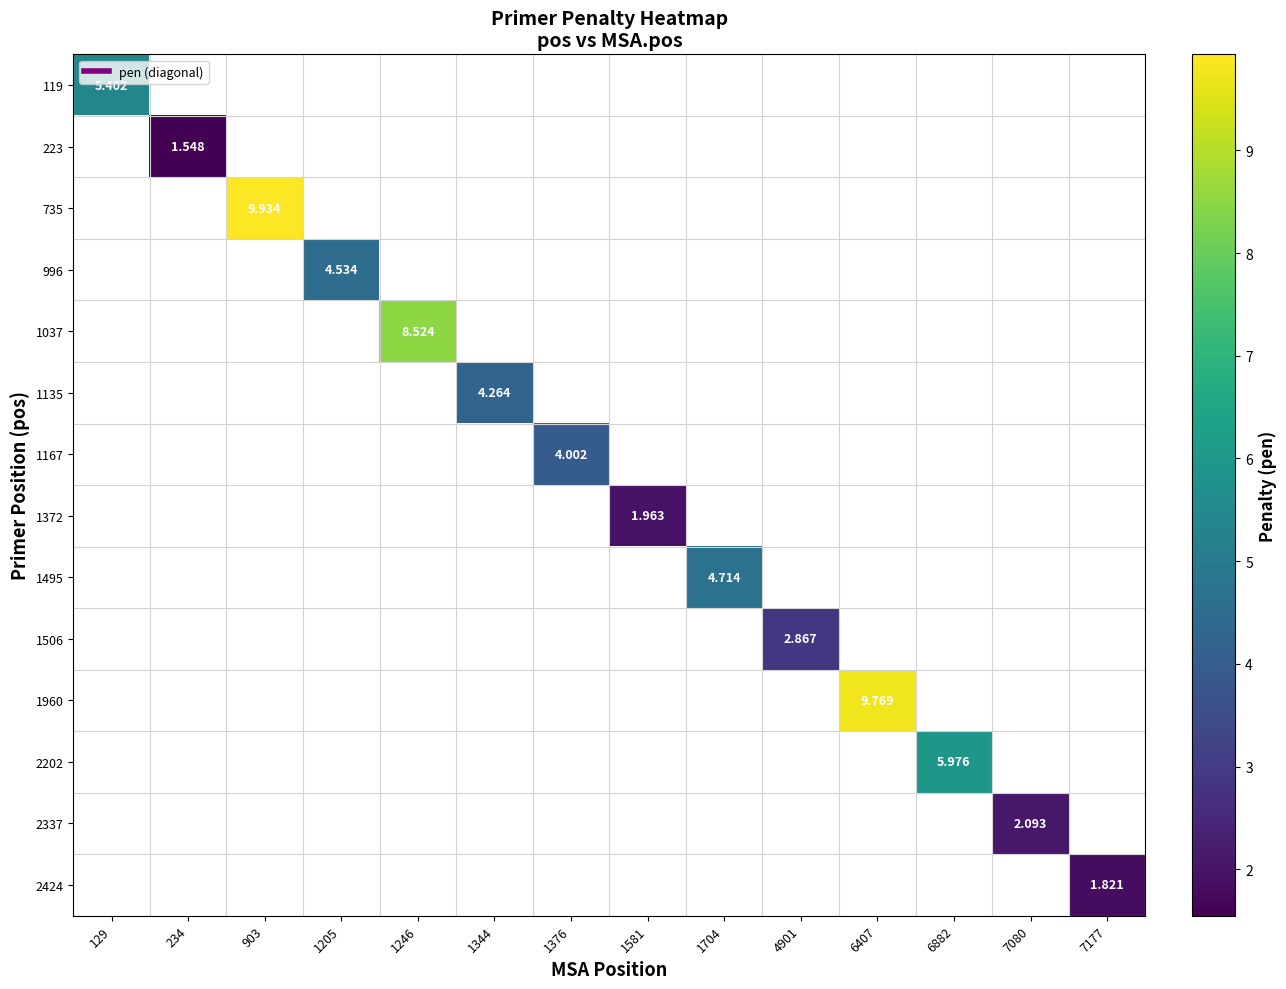

What is the maximum value shown in the chart?

9.9